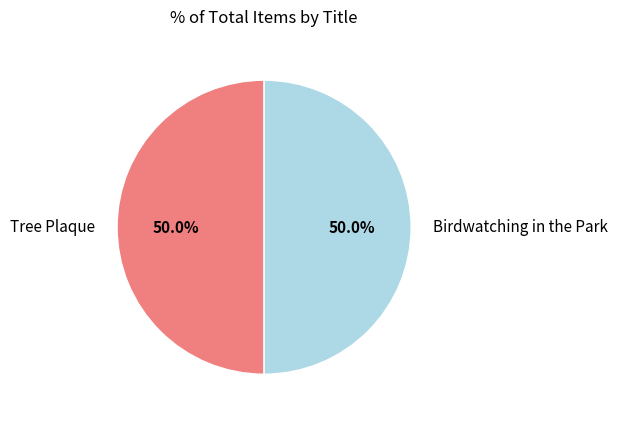

Is the sum of Tree Plaque and Birdwatching in the Park greater than half?

Yes